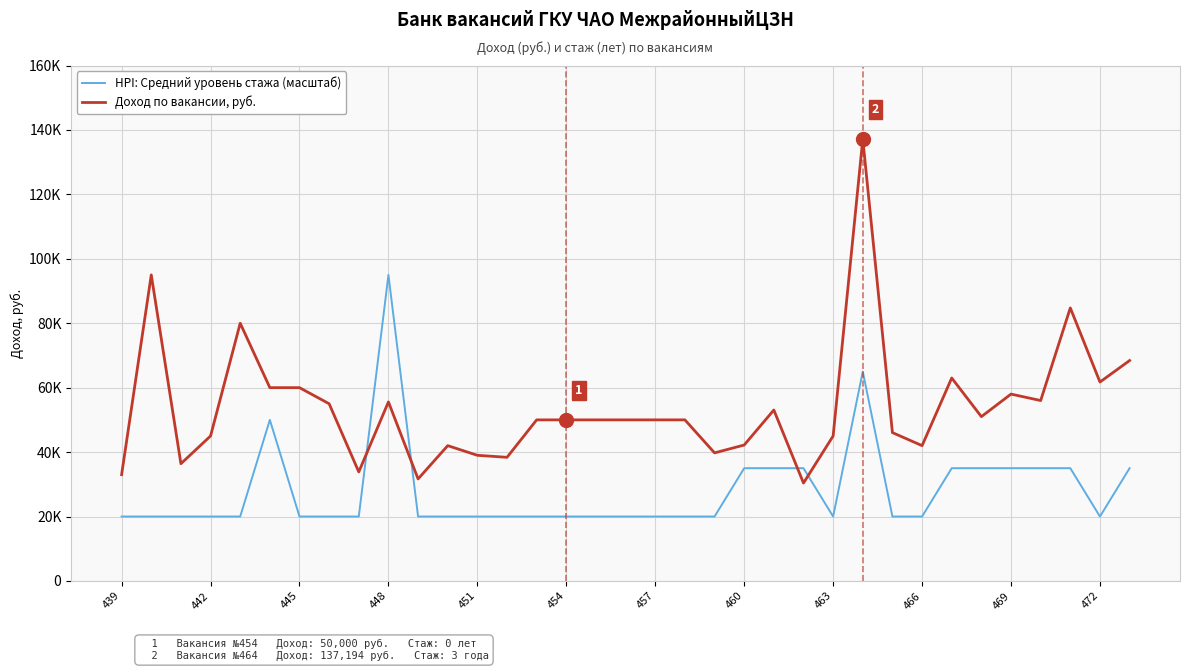

True or false: Доход по вакансии, руб. and HPI: Средний уровень стажа (масштаб) cross at least once.

True